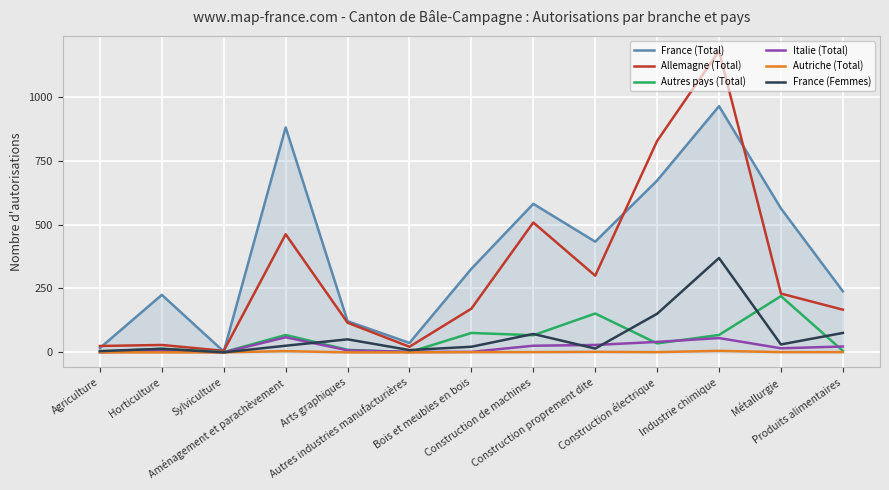

Which series has the largest total across all categories?

France (Total)